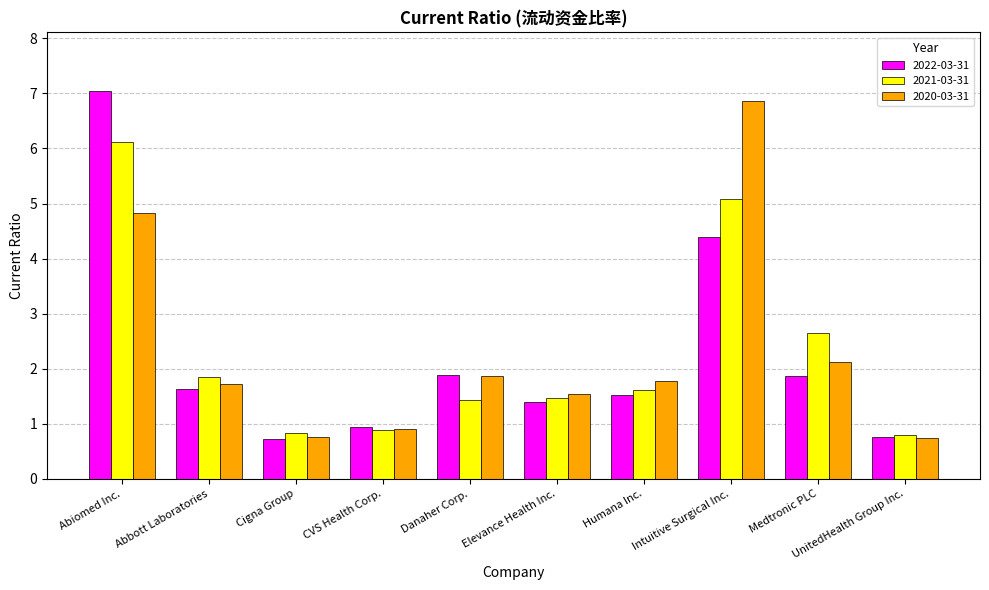

The 2021-03-31 series shows 8.7 at Intuitive Surgical Inc.. True or false?

False